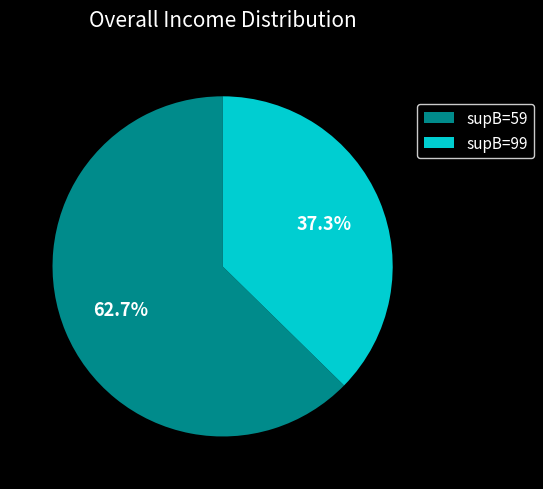

What is the majority slice?

supB=59